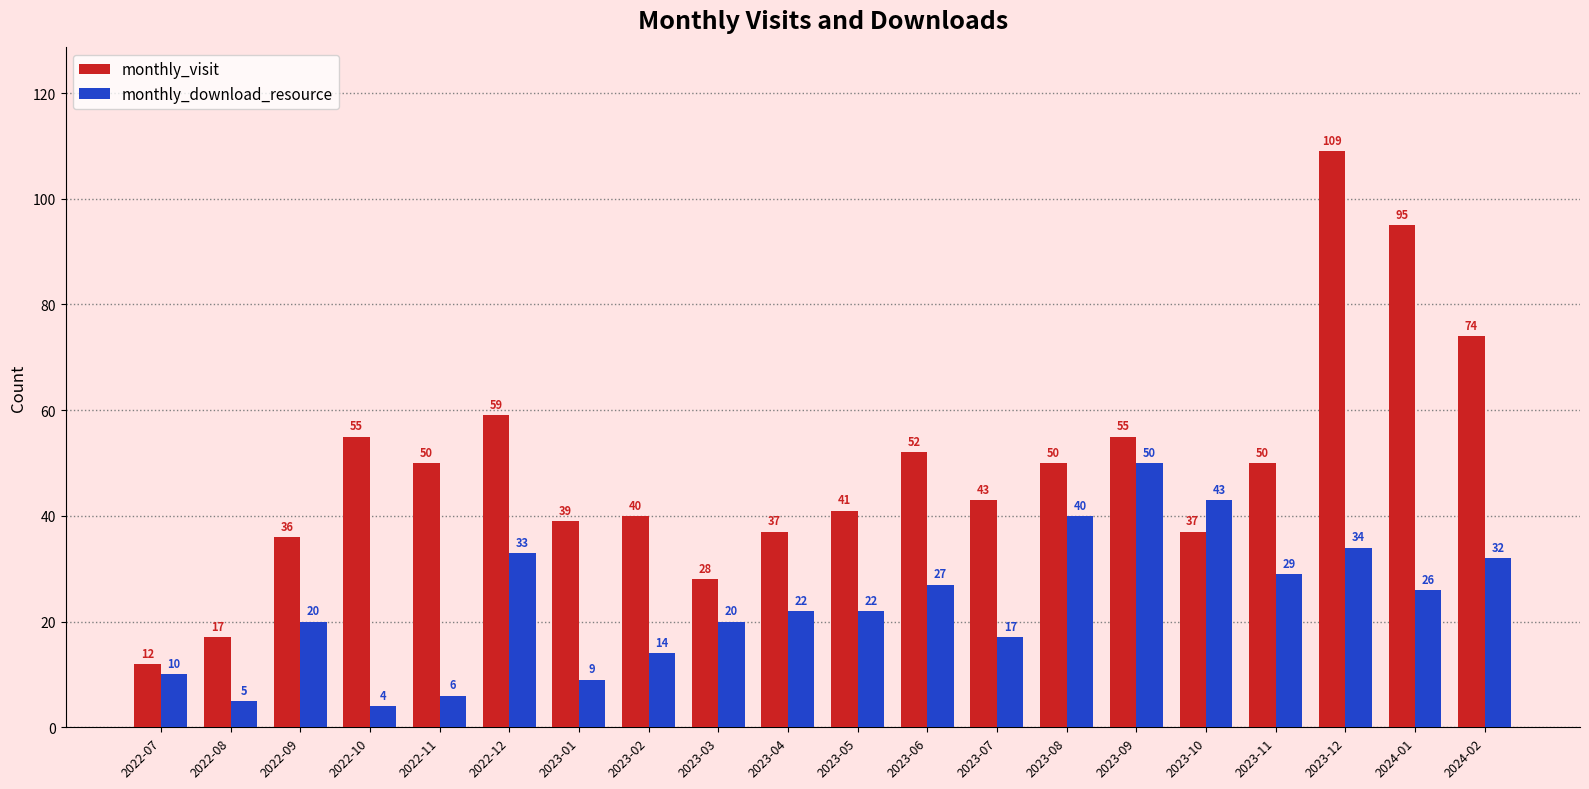

What is the difference between the maximum and minimum values in the monthly_visit series?

97